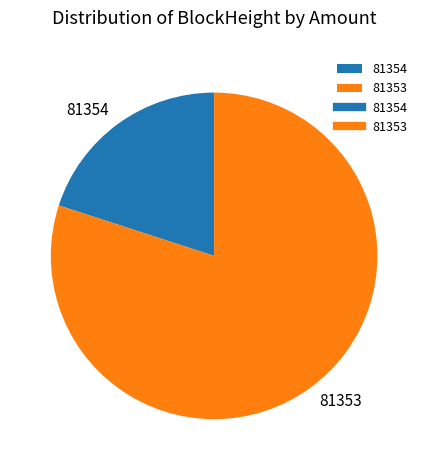

Which slice represents more than half of the pie?

81353